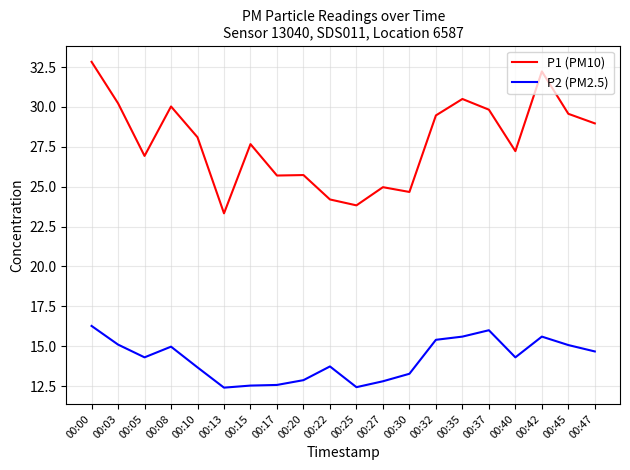

Which category has the highest value across all series?

00:00